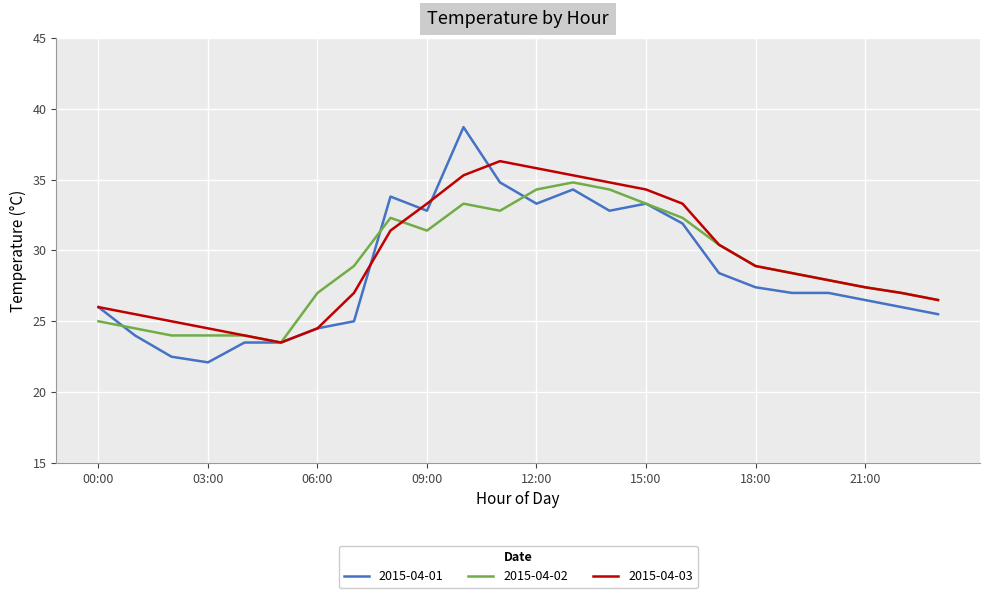

Which series has the largest range (max minus min)?

2015-04-01